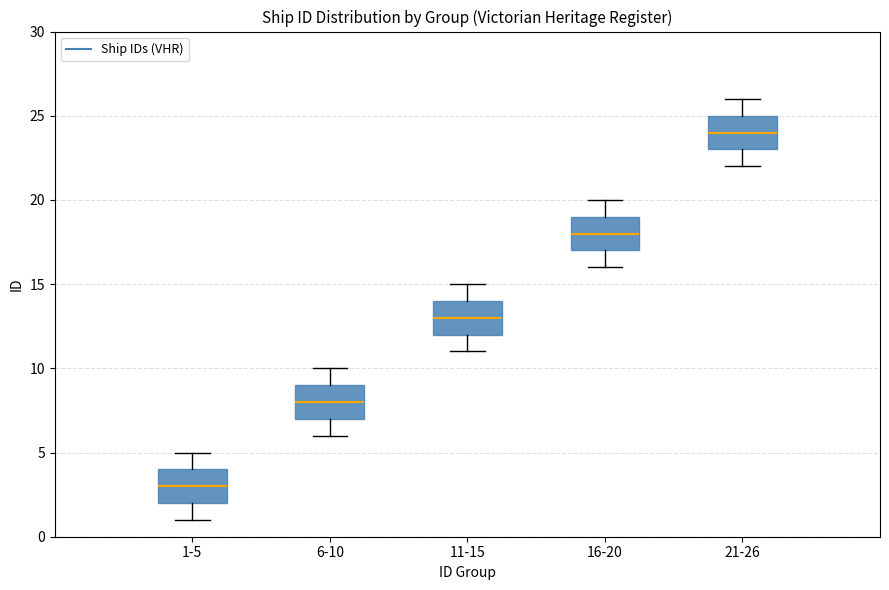

Reading left to right, transcribe this box plot: for each box, give where its median line is, the range the box spans, and where its two whiskers end, as read against the y-axis. The values are not printed on the chart, so give them approximately, as read against the axis.

1-5: median 3, box 2 to 4, whiskers 1 to 5
6-10: median 8, box 7 to 9, whiskers 6 to 10
11-15: median 13, box 12 to 14, whiskers 11 to 15
16-20: median 18, box 17 to 19, whiskers 16 to 20
21-26: median 24, box 23 to 25, whiskers 22 to 26